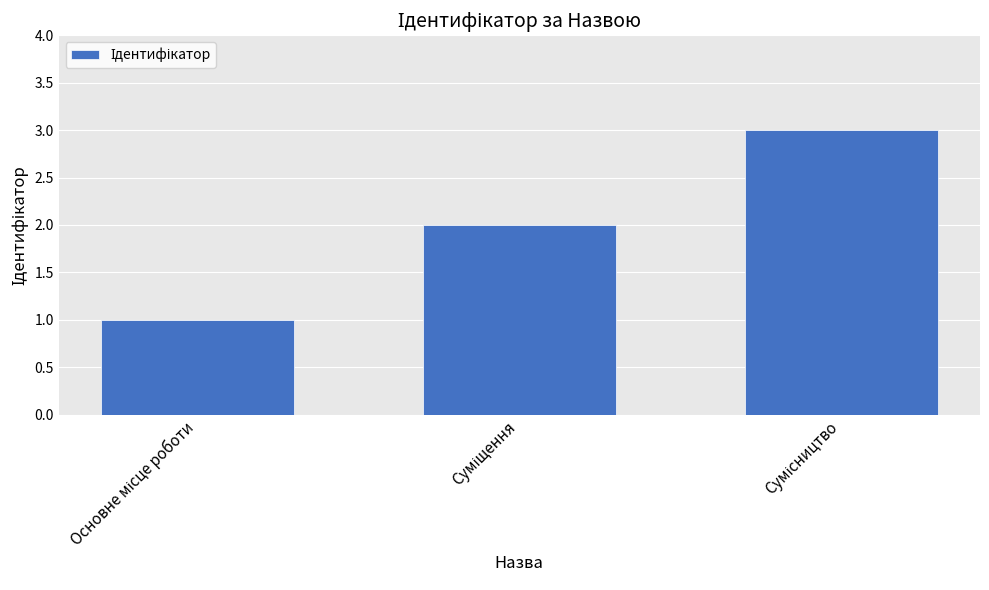

How many distinct data groups are displayed?

1